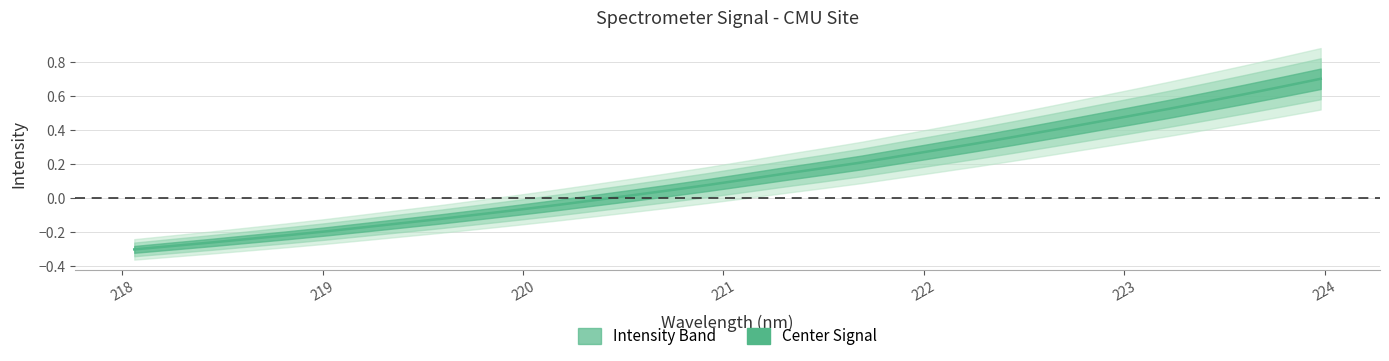

Reading left to right, list all the values displayed in this chart.

-0.3	-0.3	-0.3	-0.2	-0.2	-0.2	-0.2	-0.1	-0.1	-0.1	-0.1	-0.0	-0.0	0.0	0.0	0.1	0.1	0.1	0.2	0.2	0.2	0.3	0.3	0.4	0.4	0.4	0.5	0.5	0.6	0.6	0.7	0.7